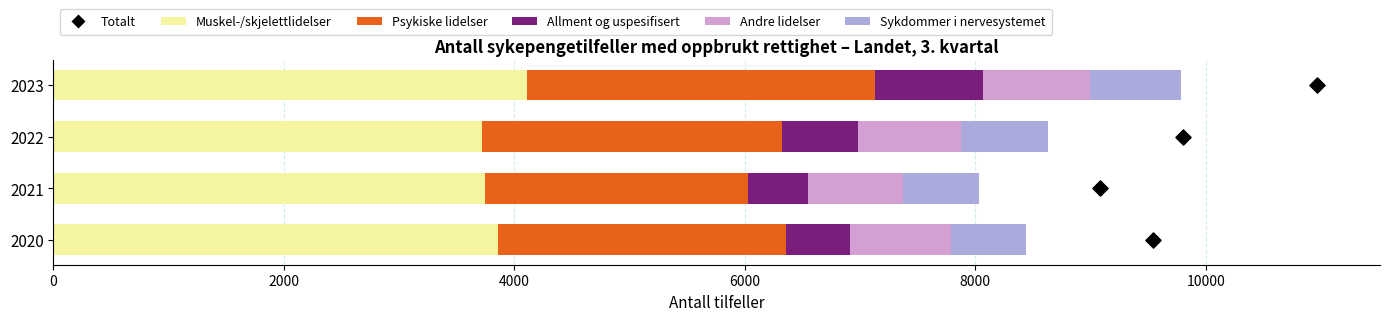

Which series has the widest spread of Y values?

Psykiske lidelser